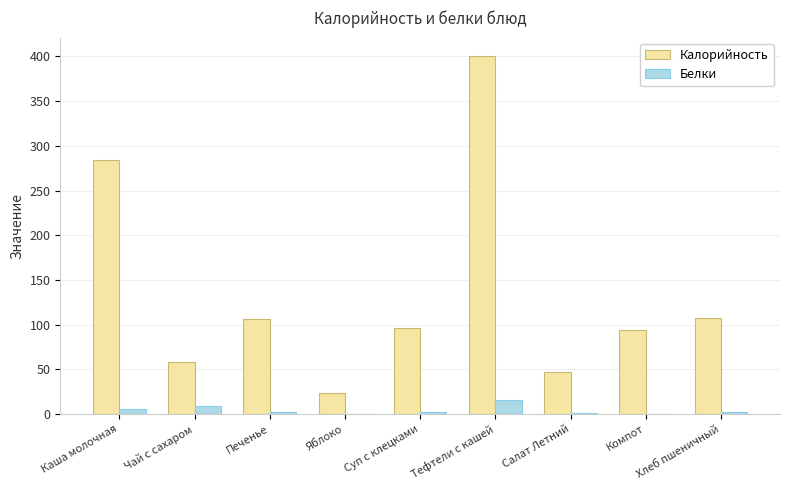

Which category has the highest value across all series?

Тефтели с кашей